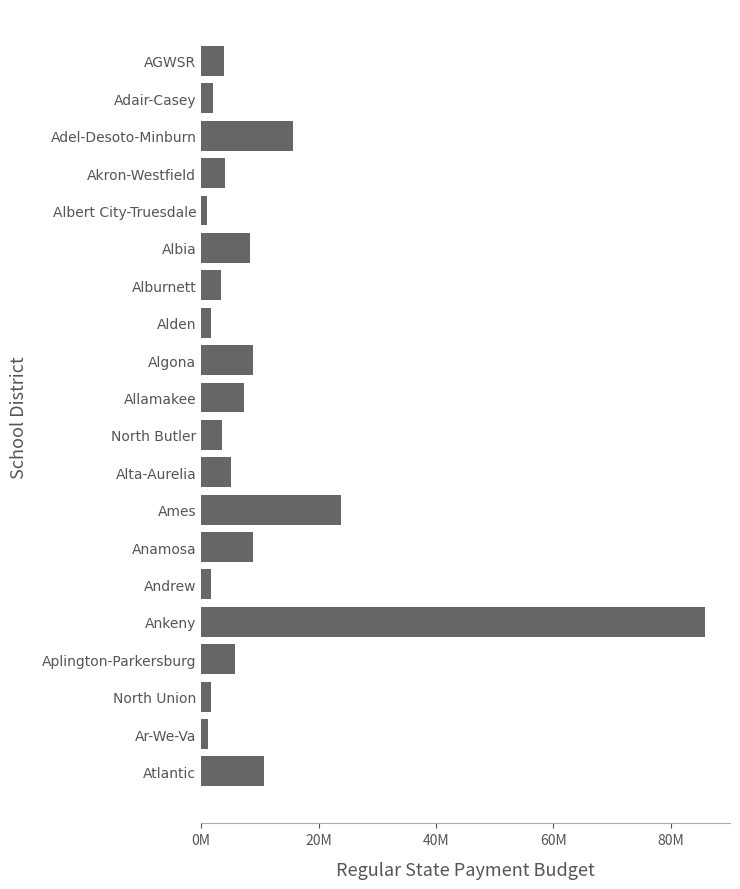

Does the chart contain any negative values?

No